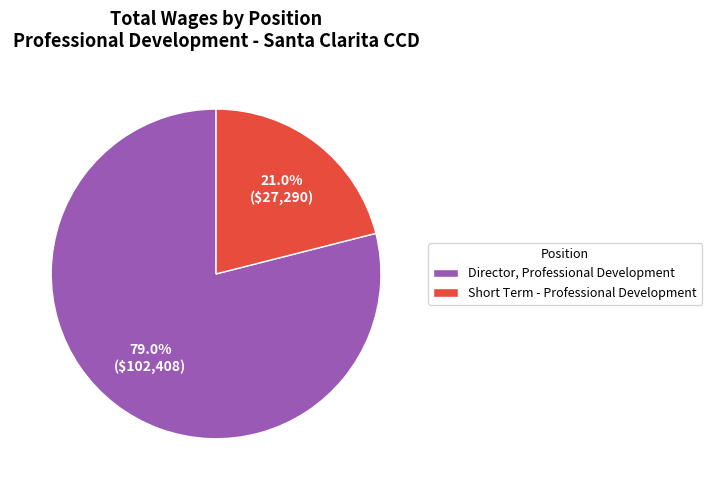

Is it true that Short Term - Professional Development is 8% of the pie?

False